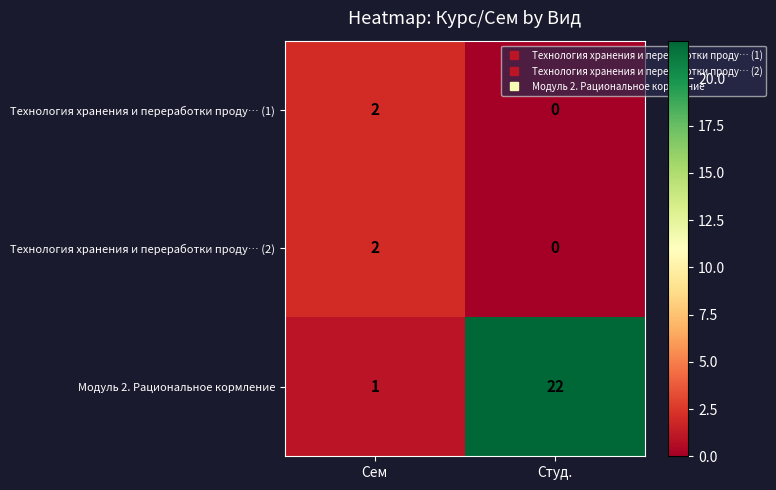

At which category does the chart reach its minimum across all series?

Студ.